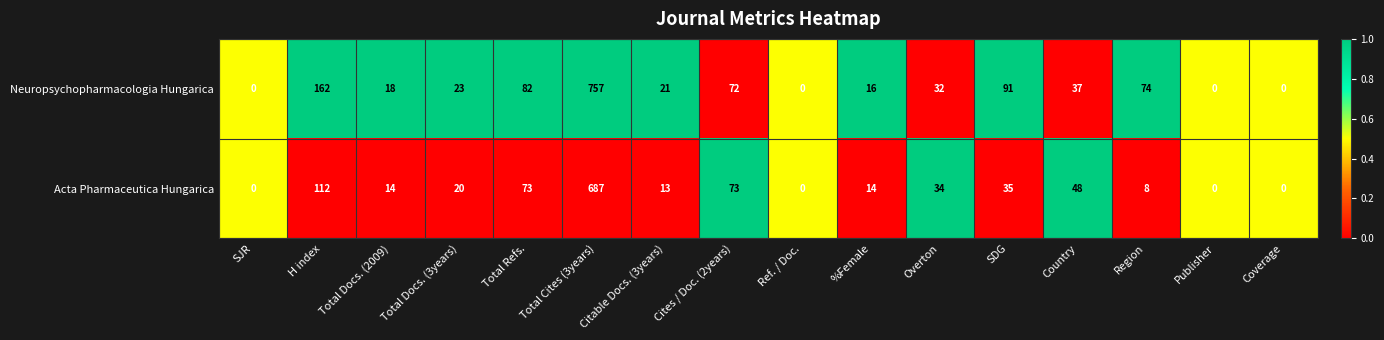

Which series changed the most between Total Refs. and Country?

Neuropsychopharmacologia Hungarica